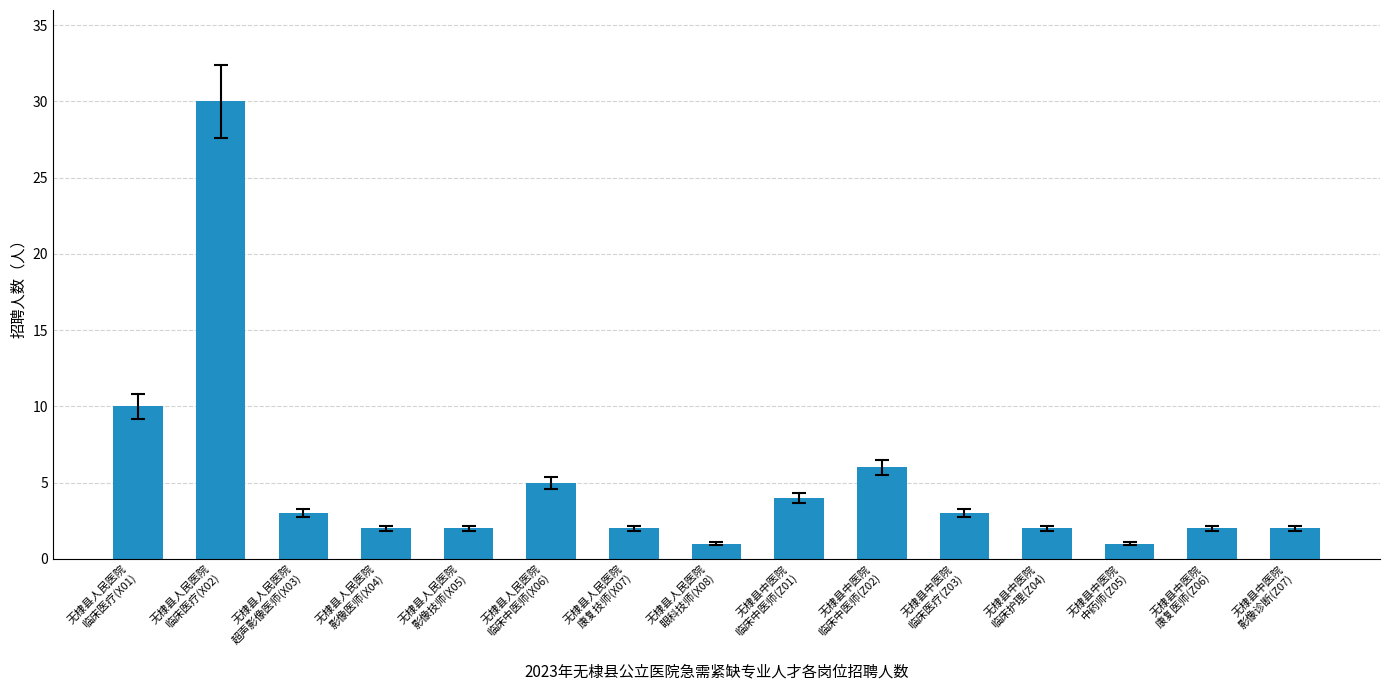

Reading left to right, transcribe all the data shown in this chart.

无棣县人民医院
临床医疗(X01)=10	无棣县人民医院
临床医疗(X02)=30	无棣县人民医院
超声影像医师(X03)=3	无棣县人民医院
影像医师(X04)=2	无棣县人民医院
影像技师(X05)=2	无棣县人民医院
临床中医师(X06)=5	无棣县人民医院
康复技师(X07)=2	无棣县人民医院
眼科技师(X08)=1	无棣县中医院
临床中医师(Z01)=4	无棣县中医院
临床中医师(Z02)=6	无棣县中医院
临床医疗(Z03)=3	无棣县中医院
临床护理(Z04)=2	无棣县中医院
中药师(Z05)=1	无棣县中医院
康复医师(Z06)=2	无棣县中医院
影像诊断(Z07)=2